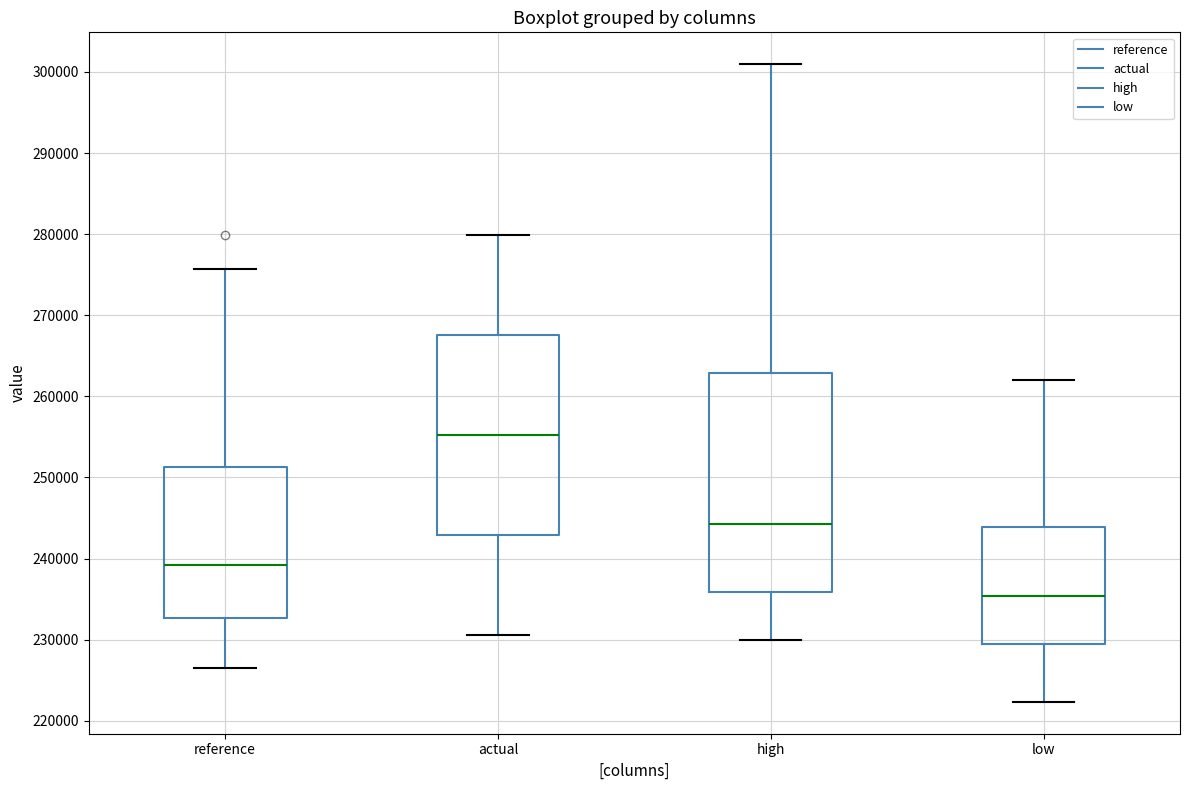

Where is the upper edge of the box for actual on the y-axis? The values are not printed on the chart, so give them approximately, as read against the axis.

268000